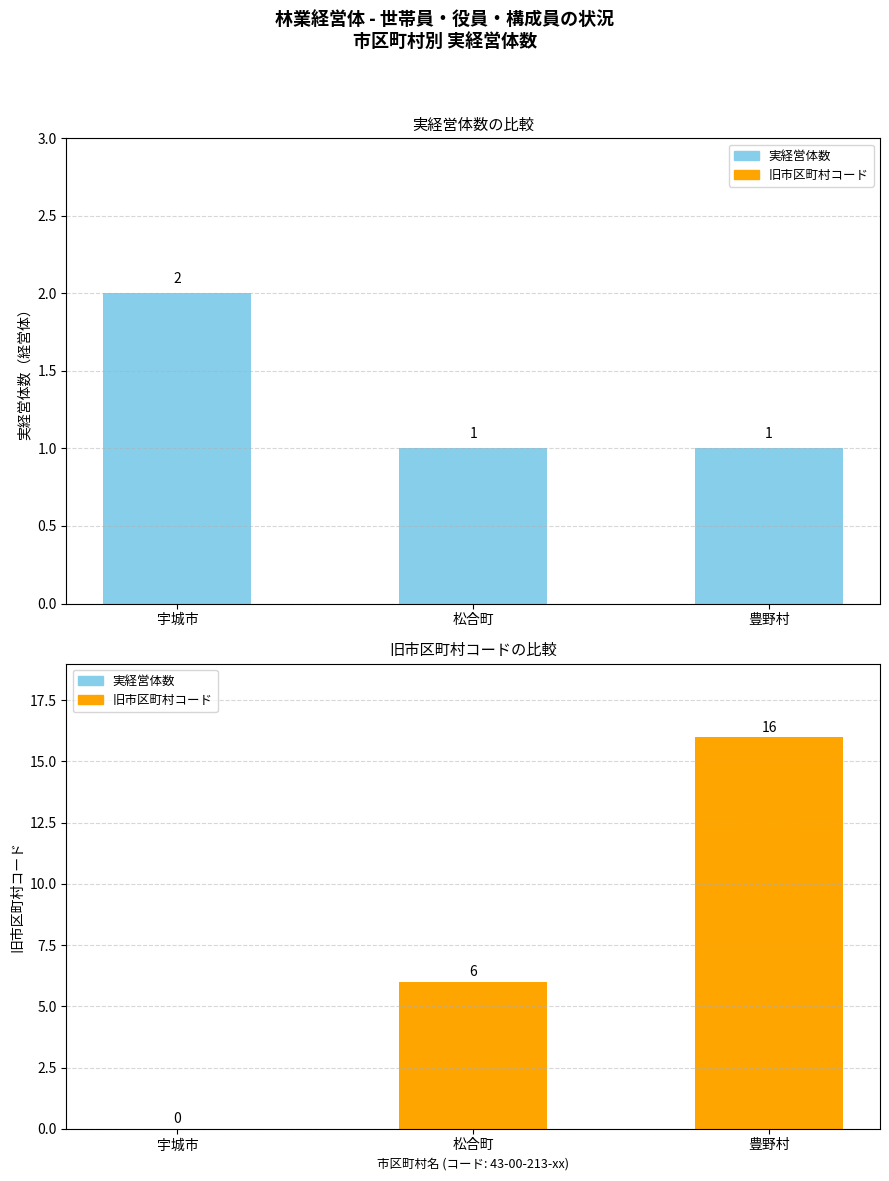

Is the value of 旧市区町村コード at 宇城市 greater than the value of 実経営体数 at 松合町?

No